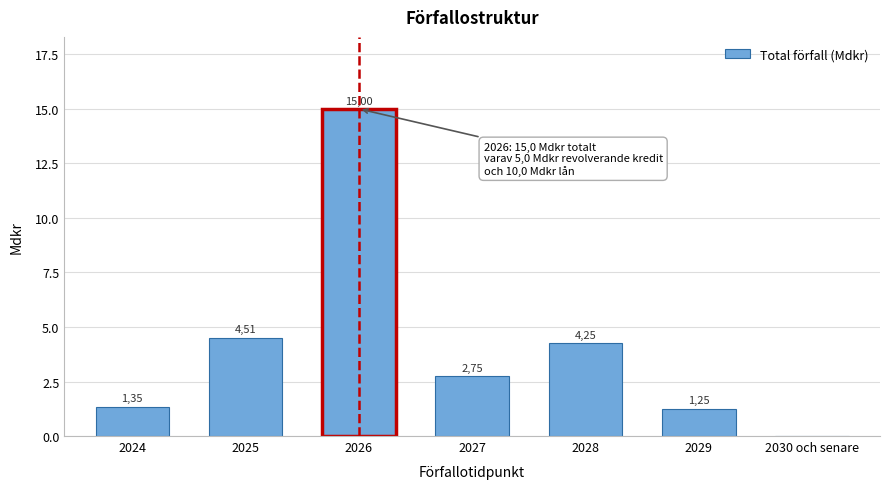

Are the bars horizontal?

No